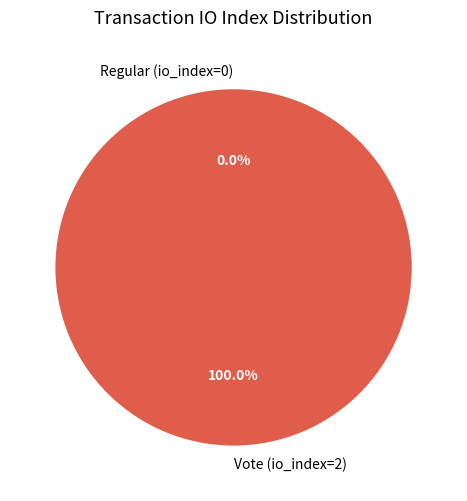

To the nearest percent, what is the difference between the largest and smallest slice percentages?

100%